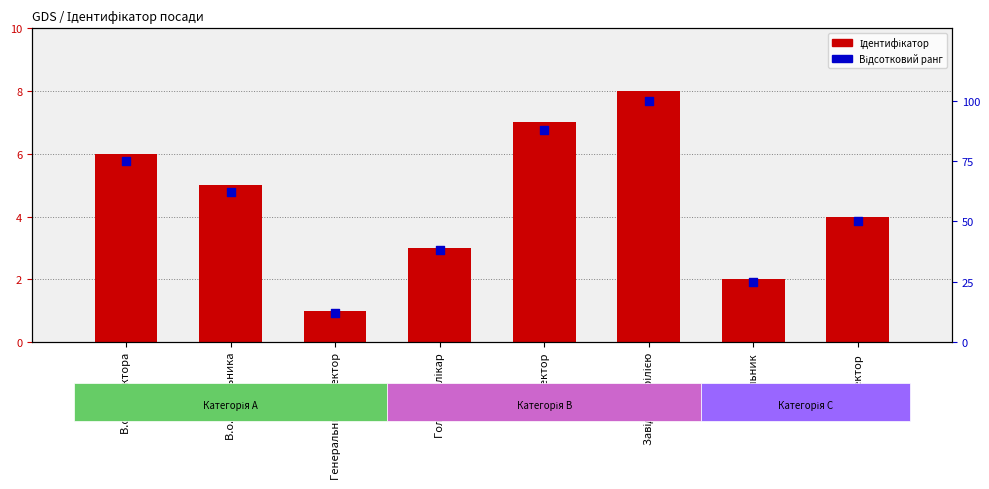

Which series contains the highest Y value?

Відсотковий ранг